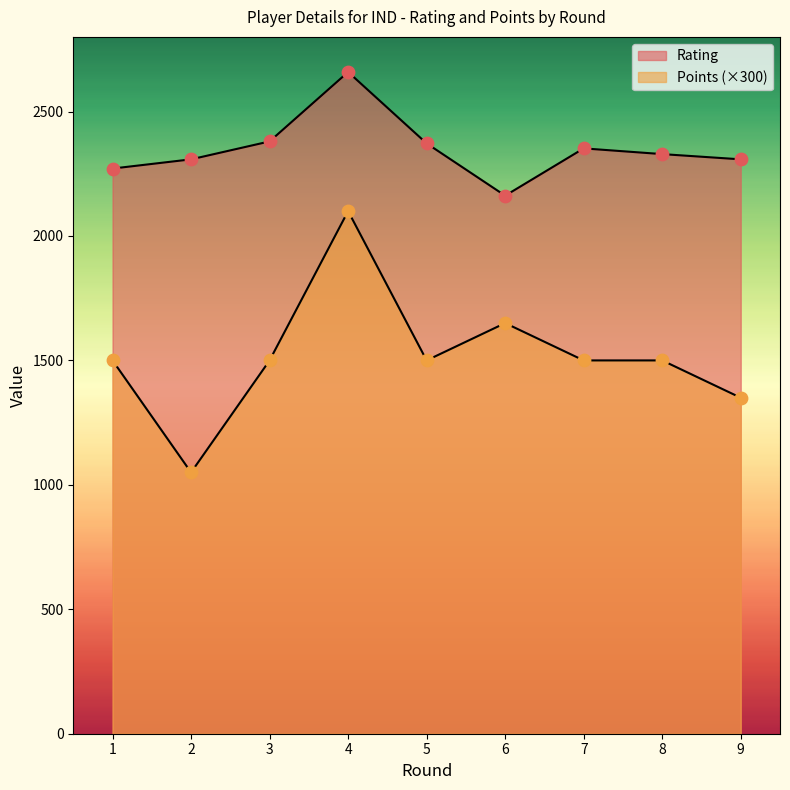

Which series reaches the maximum Y coordinate?

Rating